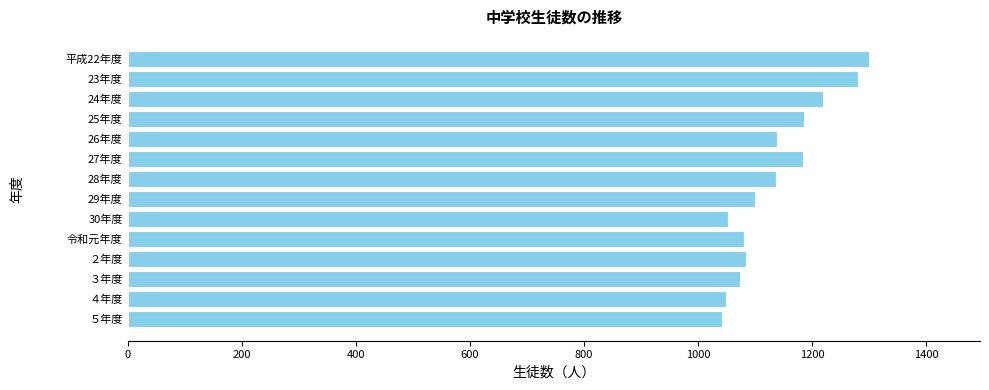

What is the smallest value displayed?

1041